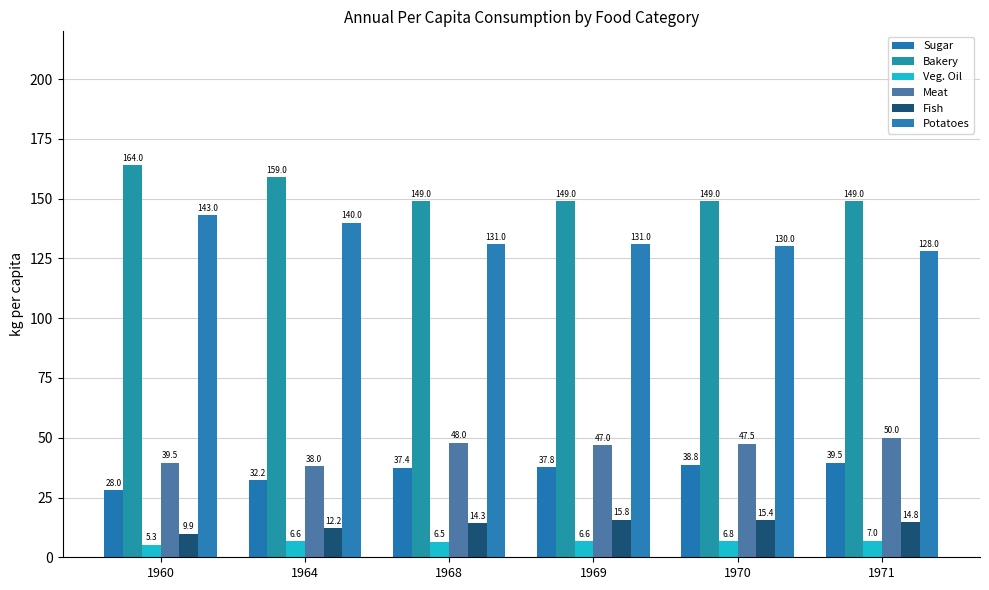

What is the total value across all series at 1960?

389.7